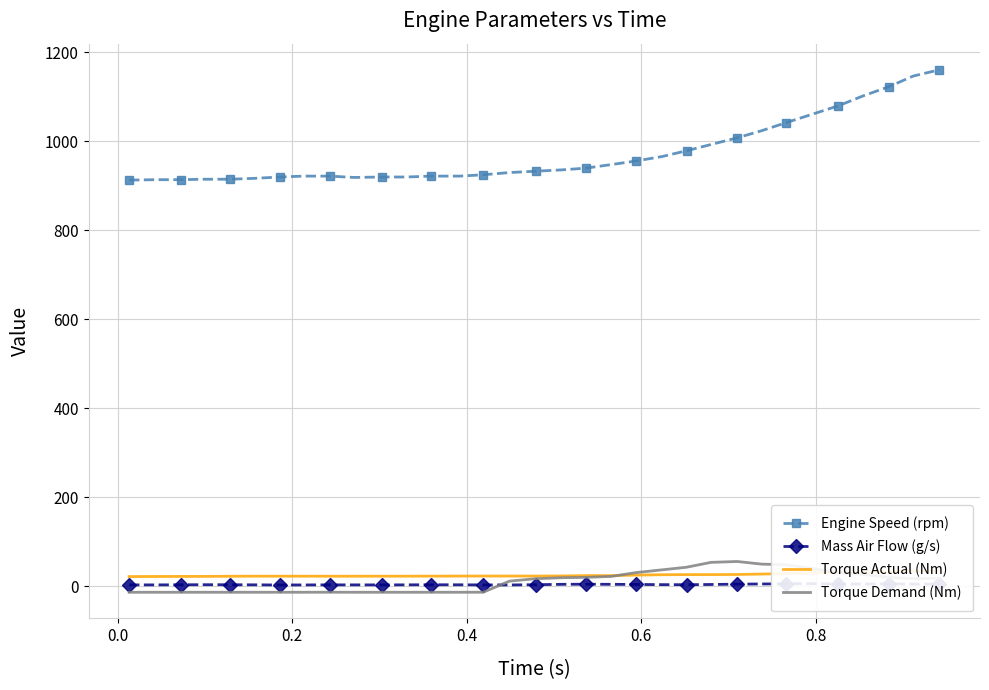

What is the minimum value for Engine Speed (rpm)?

913.0